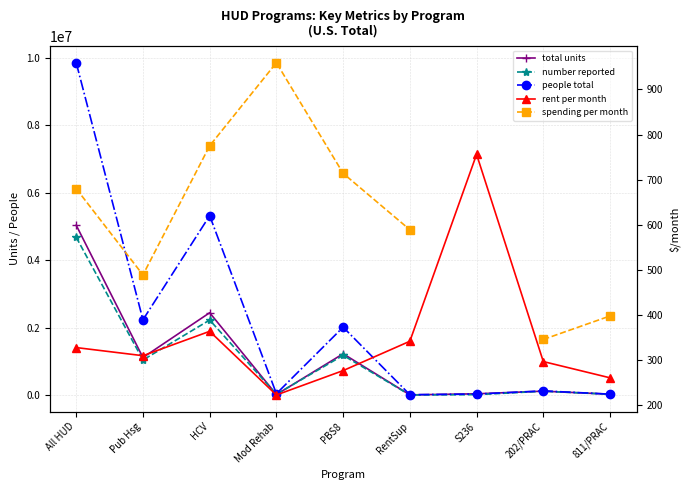

What is the value of the spending per month point at the 8th from the left?

346.0